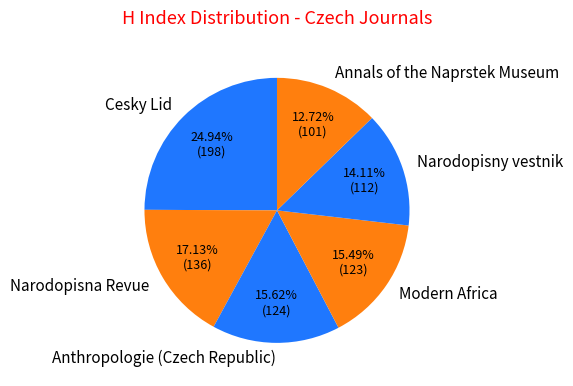

How much of the chart is everything except Cesky Lid?

75.1%